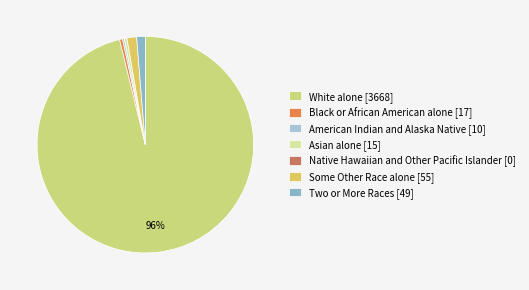

Rank the categories by value from lowest to highest.

Native Hawaiian and Other Pacific Islander, American Indian and Alaska Native, Asian alone, Black or African American alone, Two or More Races, Some Other Race alone, White alone